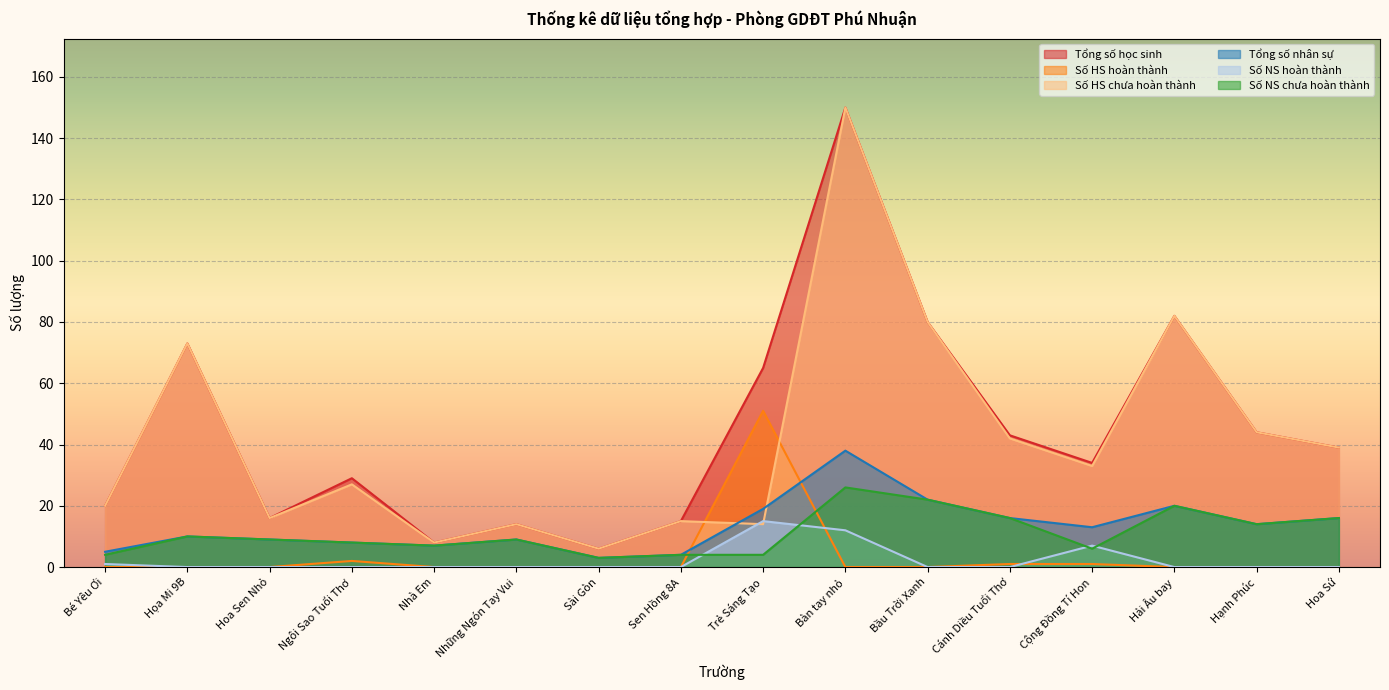

Between Bàn tay nhỏ and Cộng Đồng Tí Hon, which series saw the biggest shift?

Số HS chưa hoàn thành